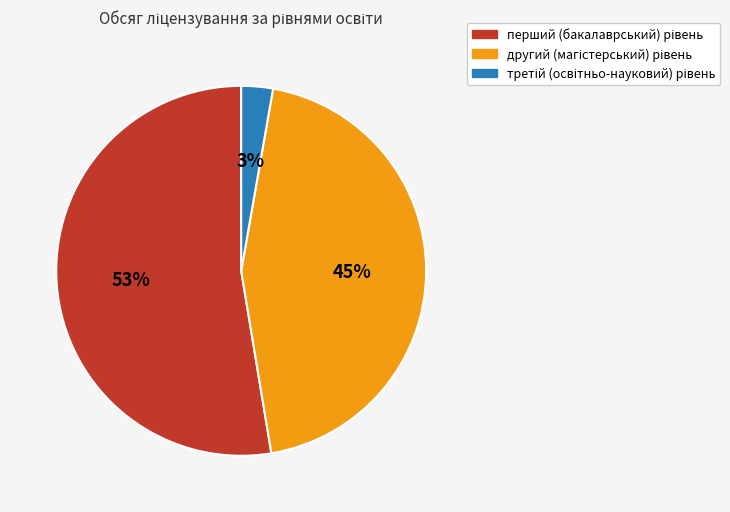

To the nearest percent, what is the average slice percentage?

33%